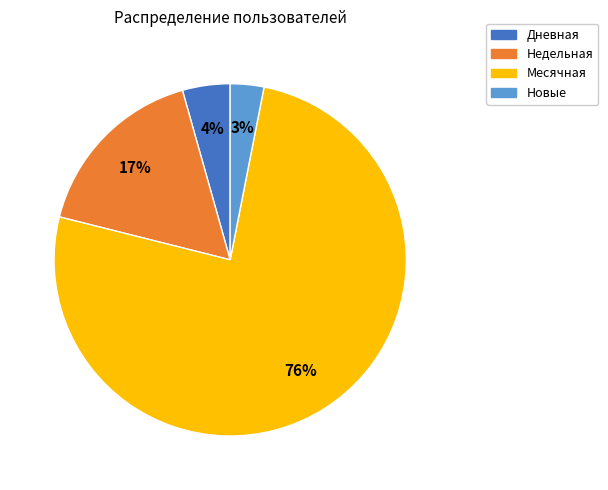

To the nearest percent, what is the difference between the largest and smallest slice percentages?

73%